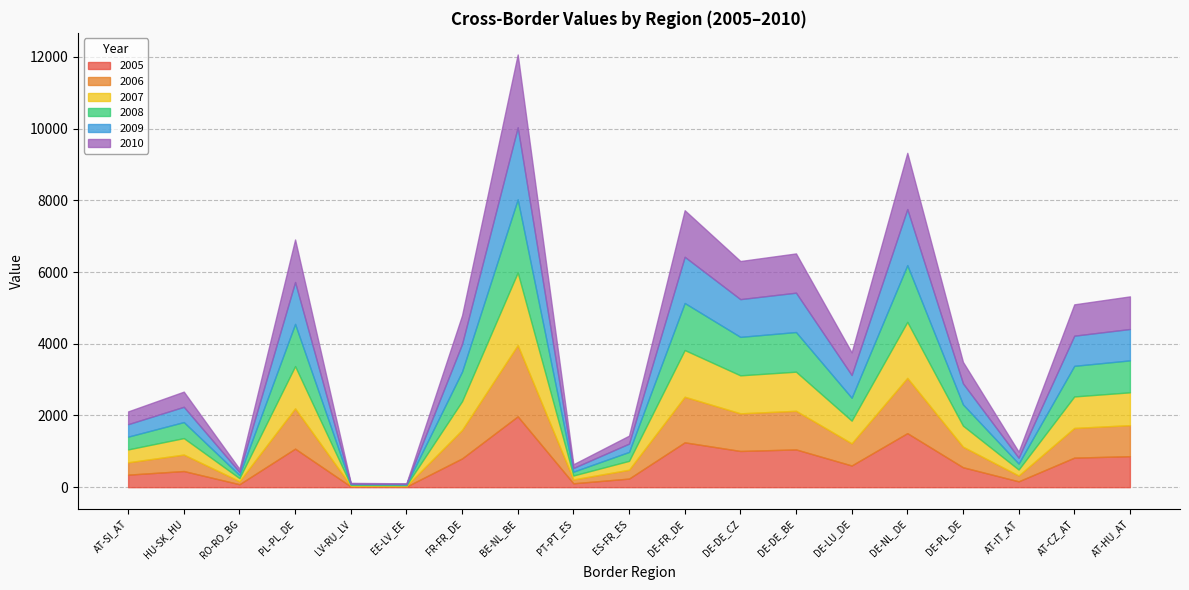

True or false: 2007 has more than 2 interior local peaks.

True